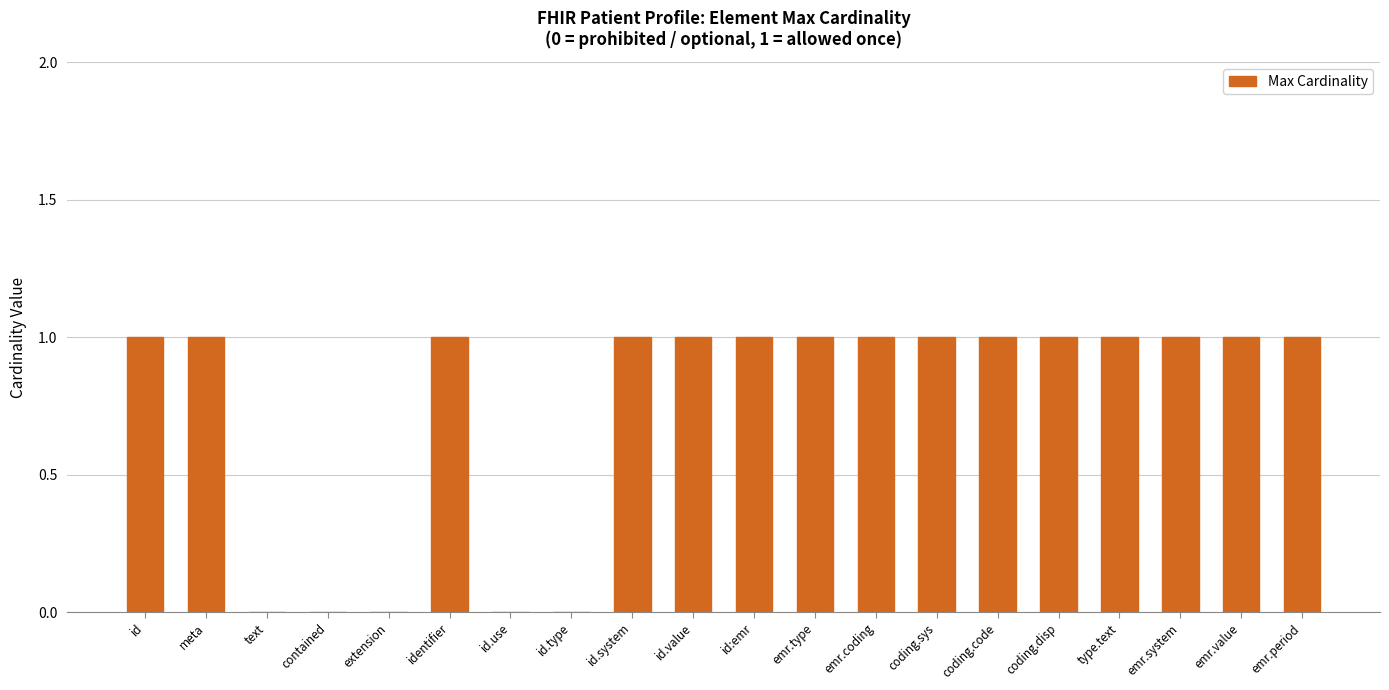

What is the sum of all values?

15